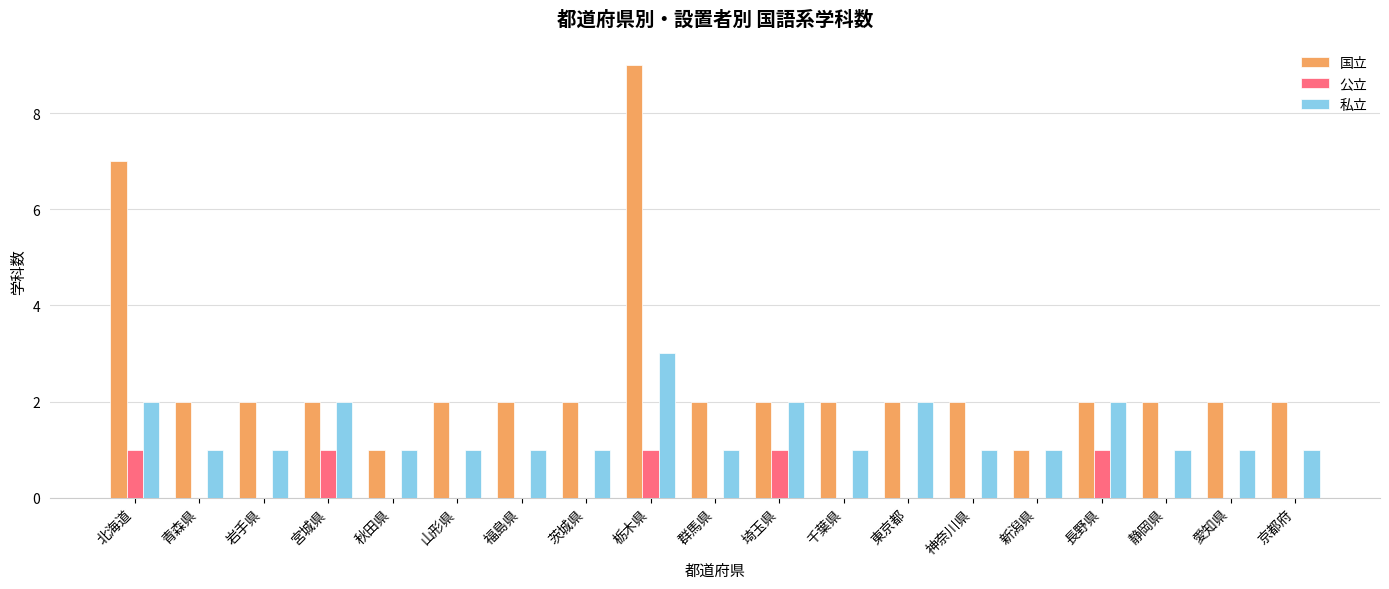

At which label does 国立 reach its peak?

栃木県